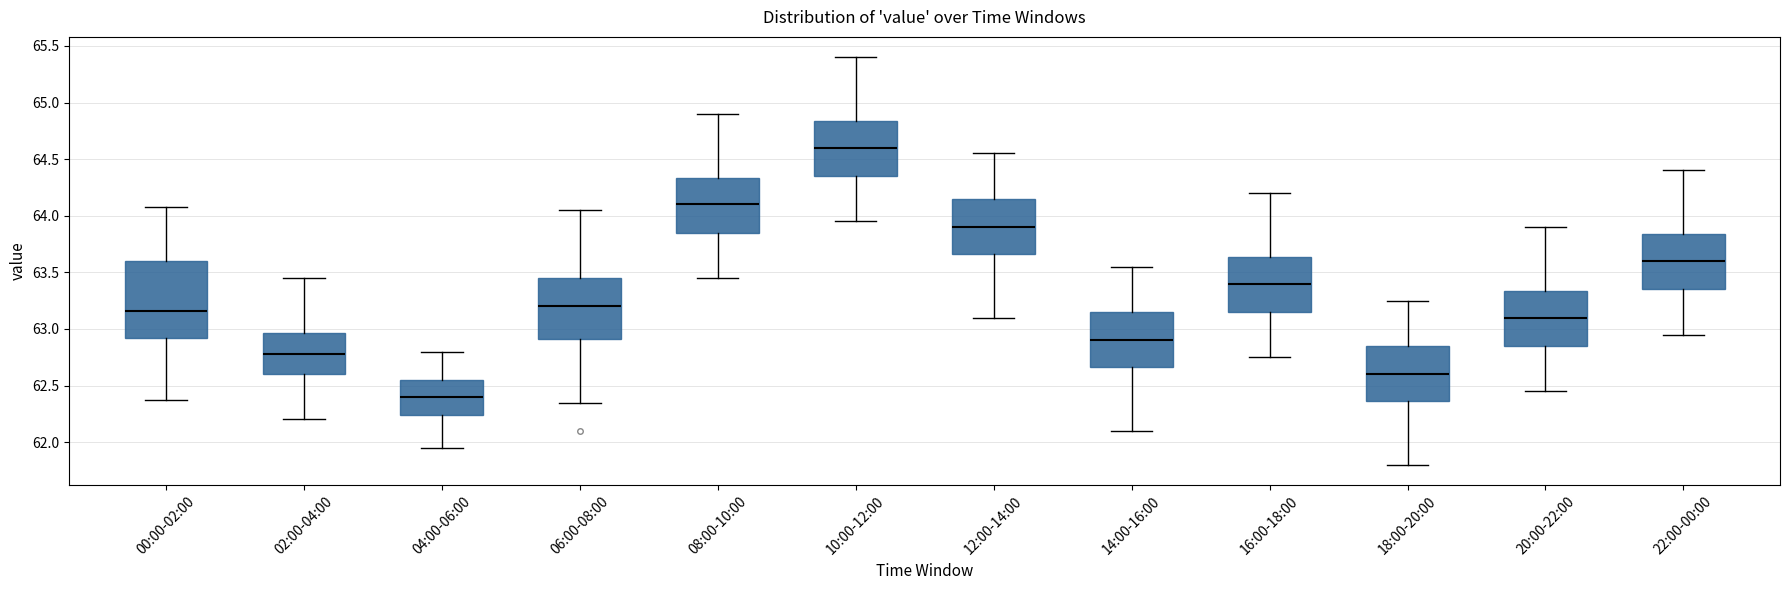

Which box is the tallest, from its lower edge to its upper edge?

00:00-02:00